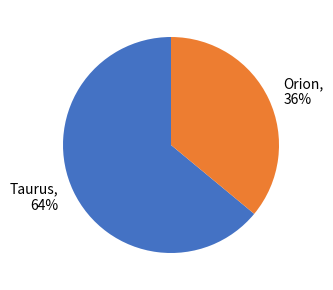

The Taurus slice represents 64% of the pie. True or false?

True